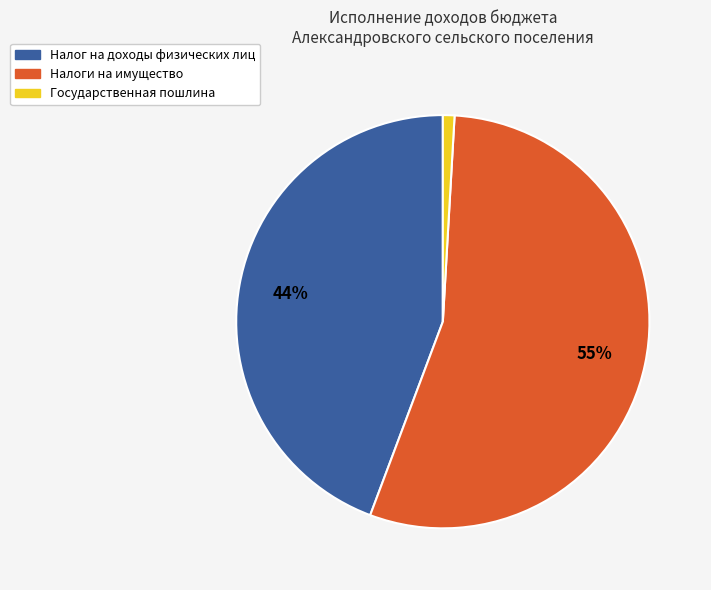

Does Налог на доходы физических лиц account for over 50% of the chart?

No